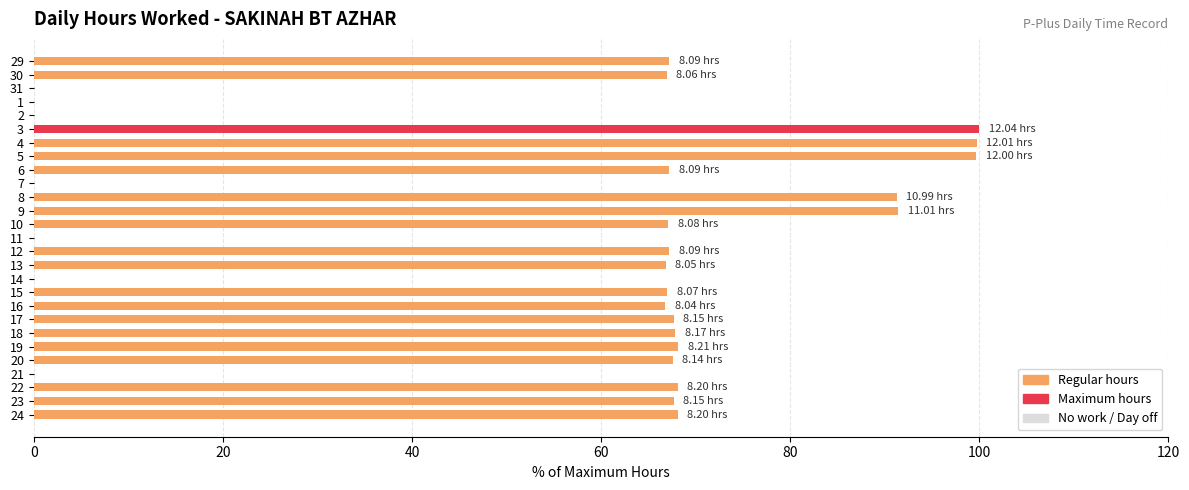

Between 11 and 29, which is larger?

29